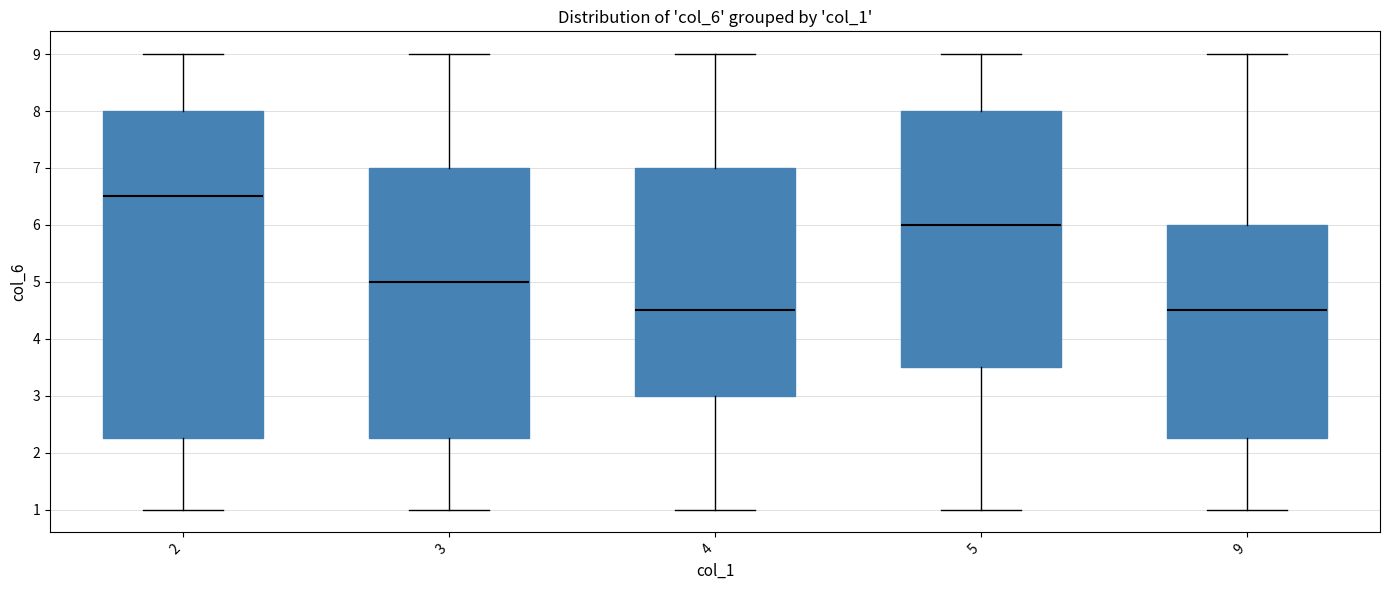

Comparing the boxes themselves (not the whiskers), which one is the tallest?

2